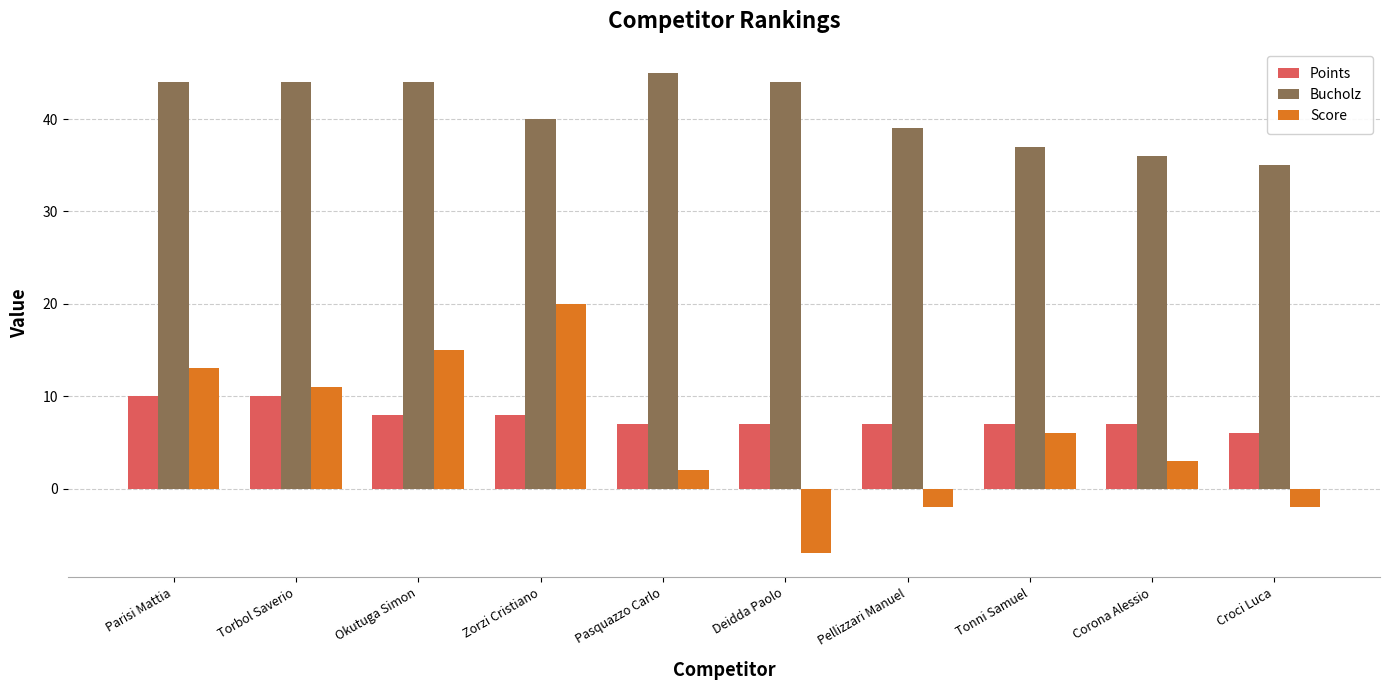

How many series are shown in this chart?

3